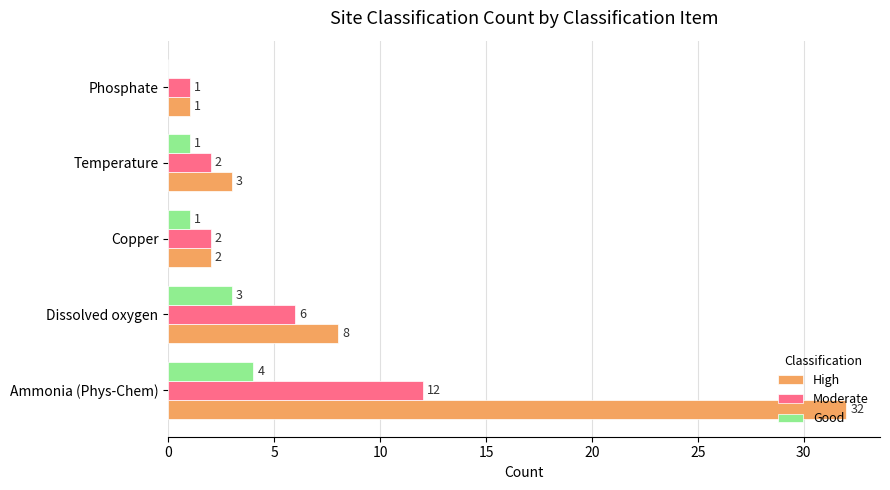

What is the greatest value displayed?

32